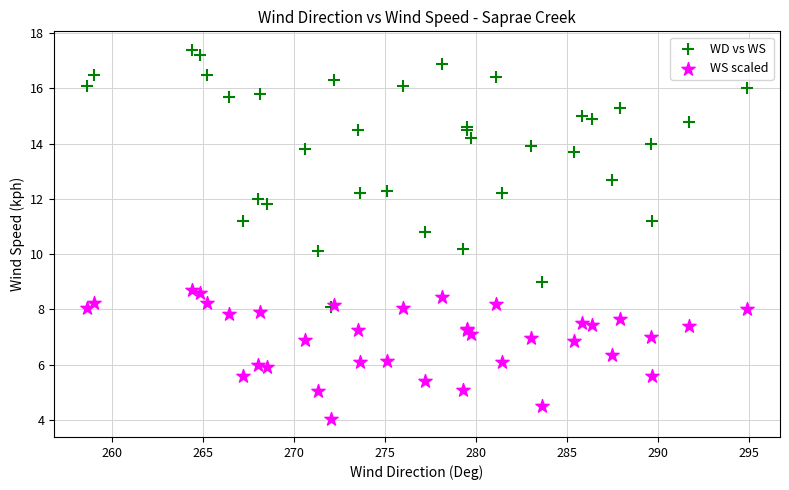

Which series reaches the maximum Y coordinate?

WD vs WS